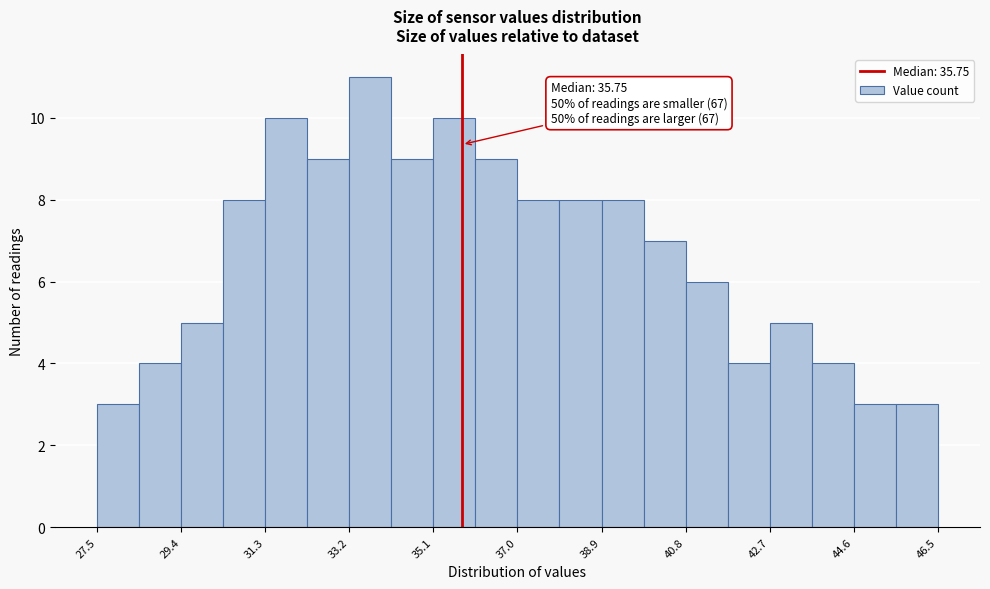

Which range on the x-axis has the tallest bar?

33.20 to 34.15